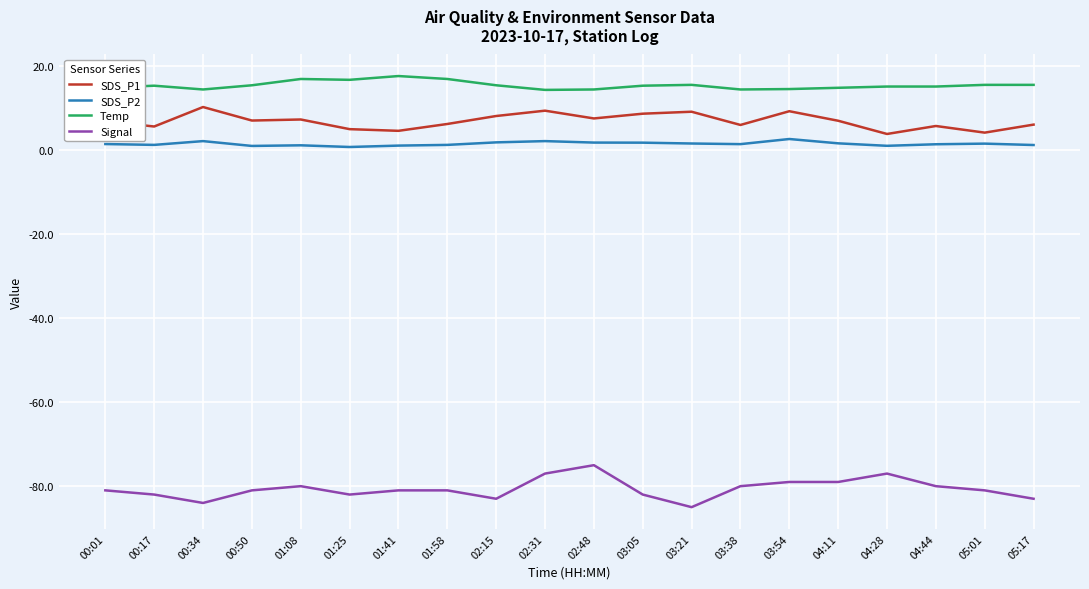

What position from the left is 05:17?

20